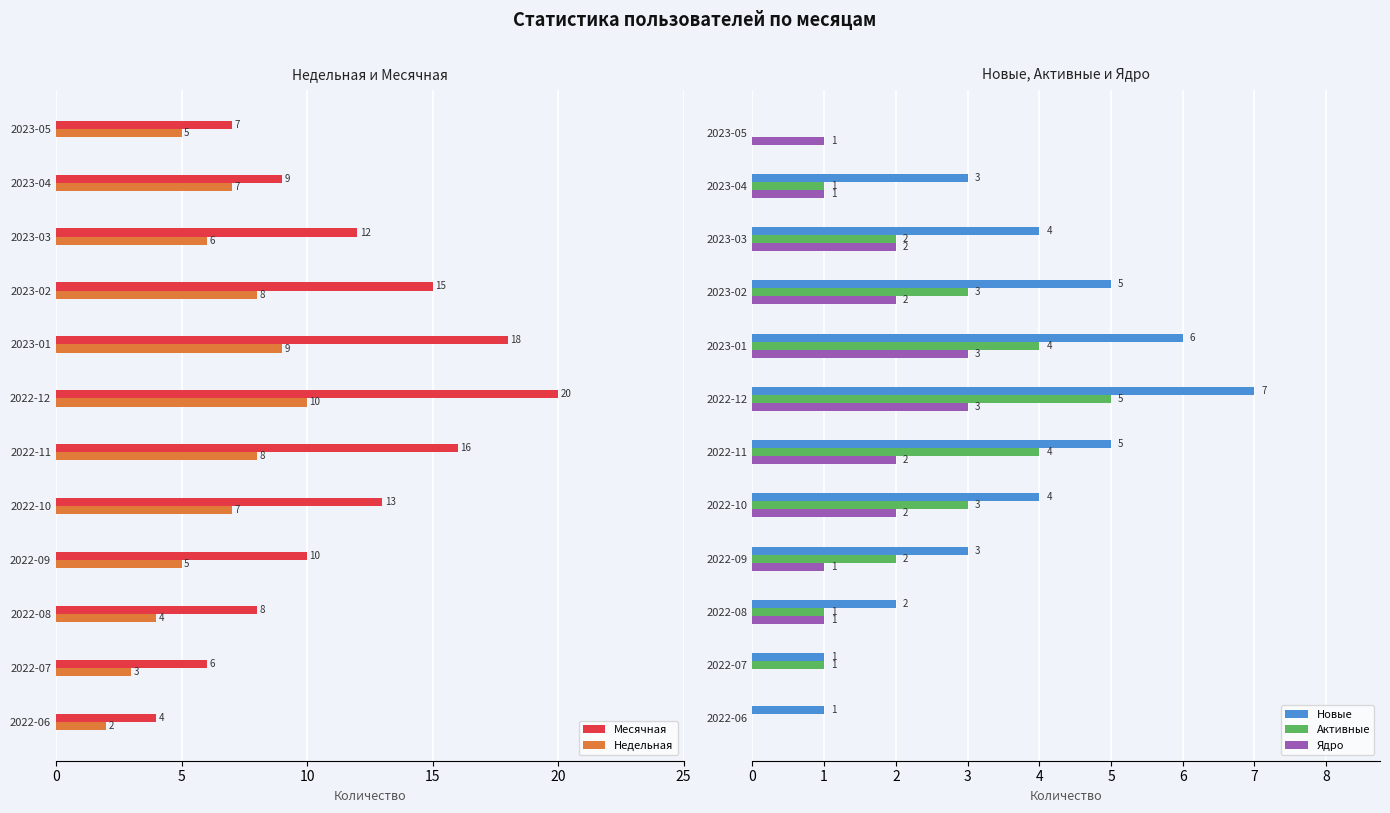

Count the number of categories in the chart.

12